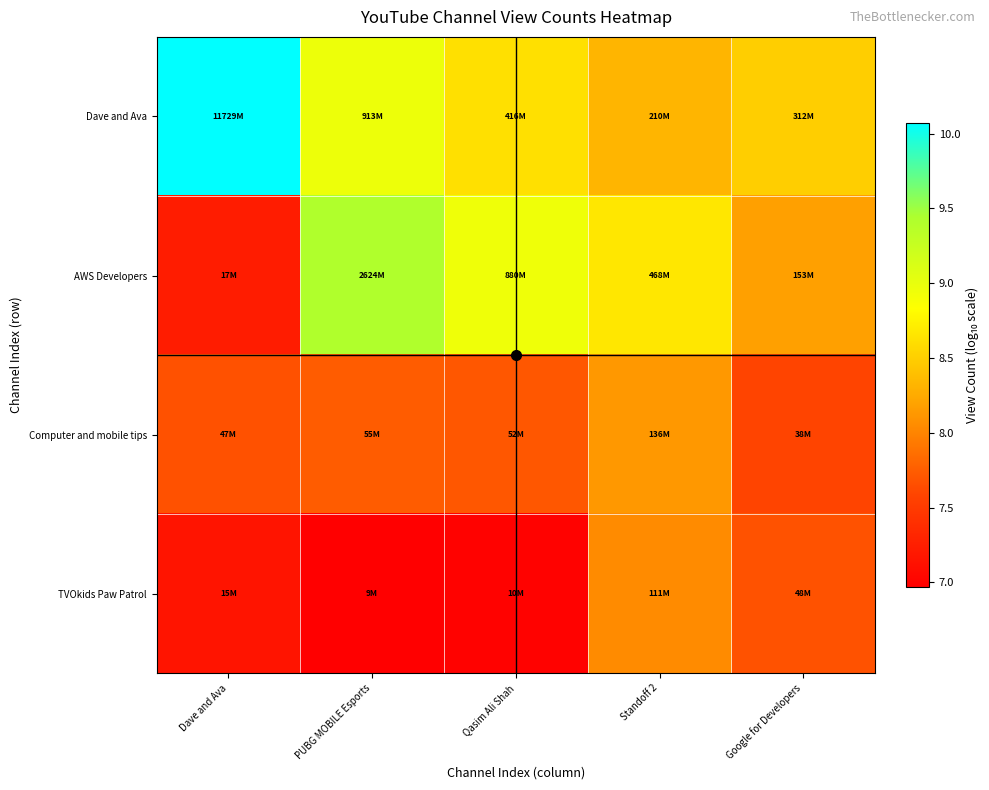

Between PUBG MOBILE Esports and Dave and Ava, which is larger?

Dave and Ava